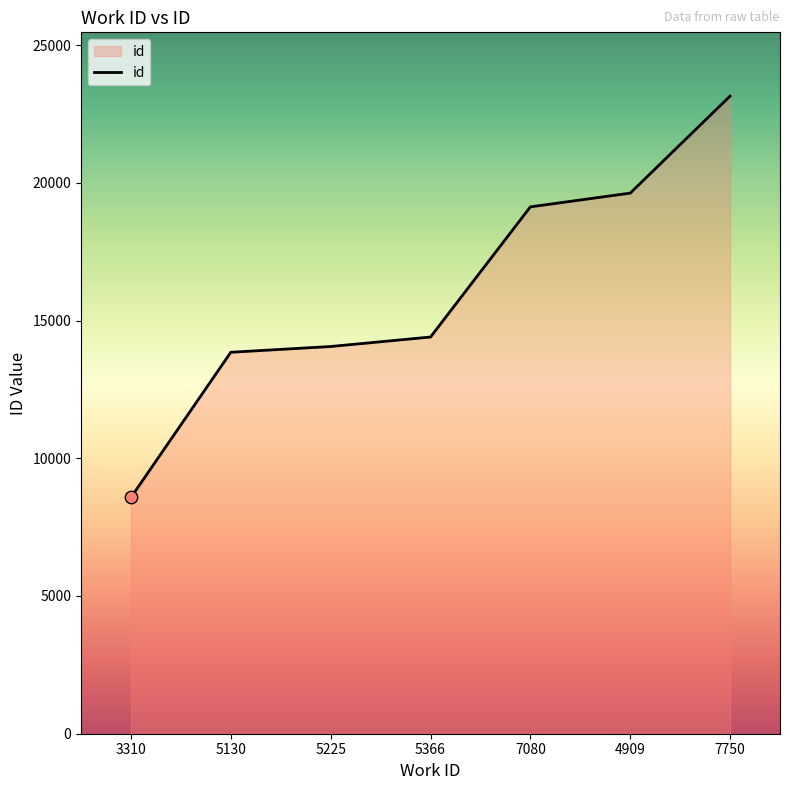

Approximately how many times larger is the value at 5130 compared to 7750?

0.6